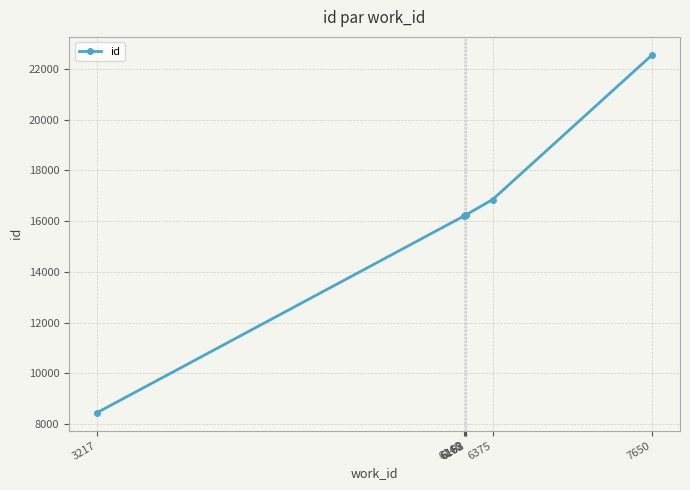

Which label corresponds to the largest value in the chart?

7650